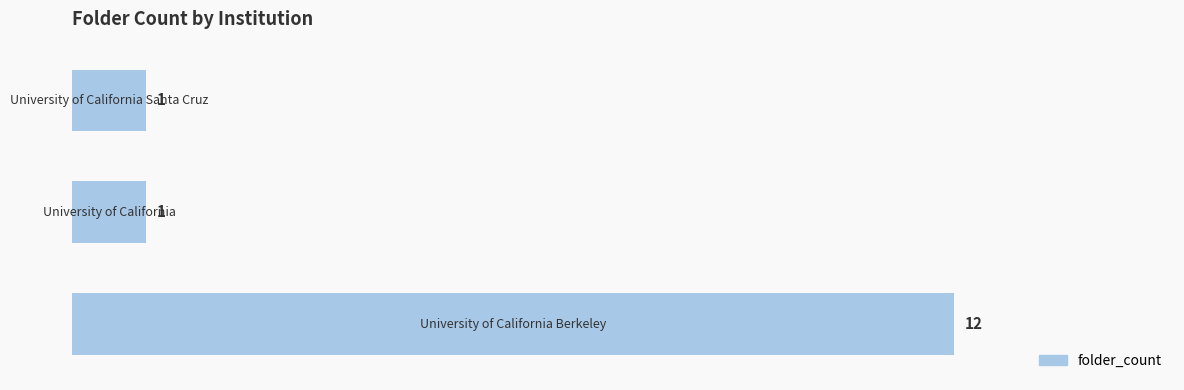

What is the greatest value displayed?

12